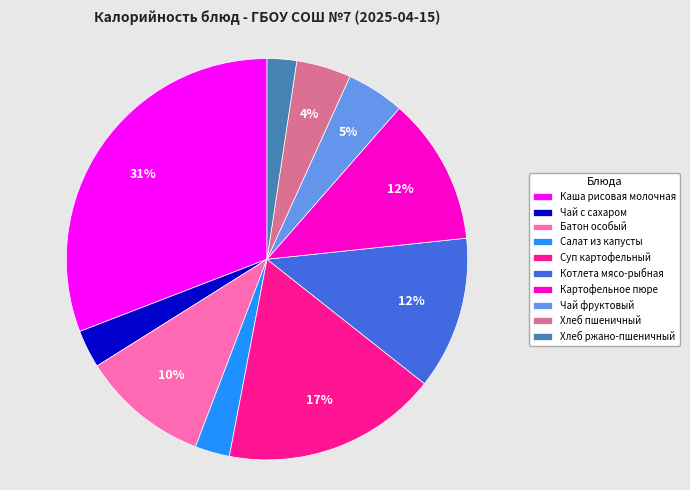

What percentage is the Чай фруктовый slice, to the nearest percent?

5%